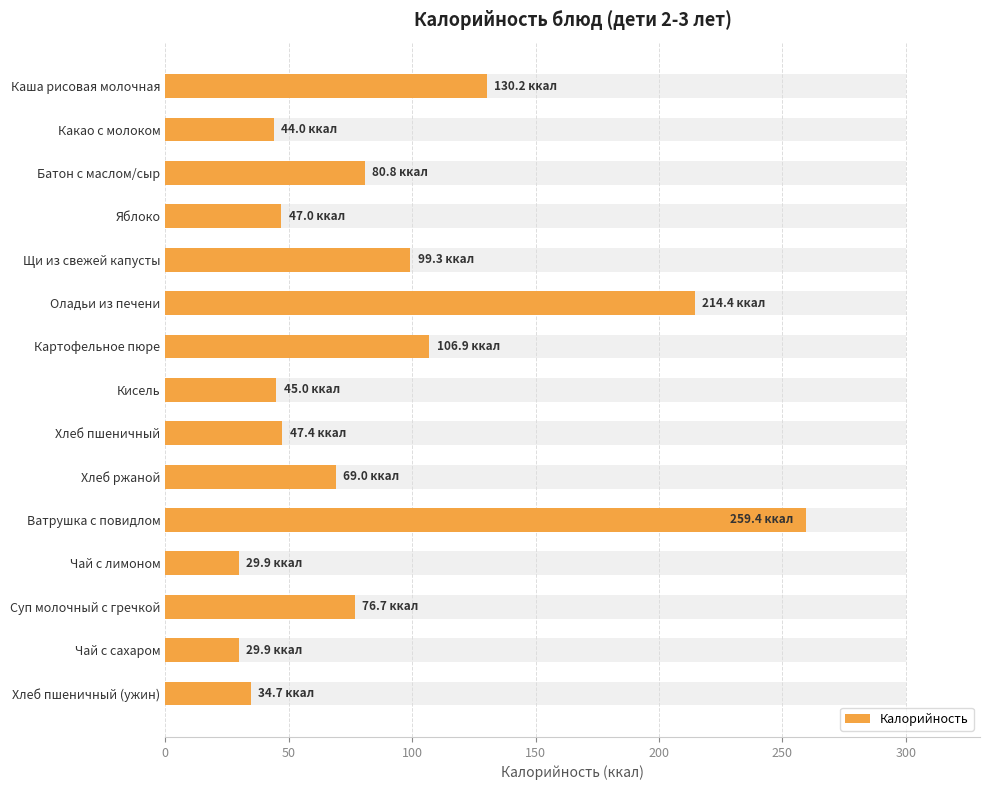

True or false: the data shows 76.7 at Суп молочный с гречкой.

True